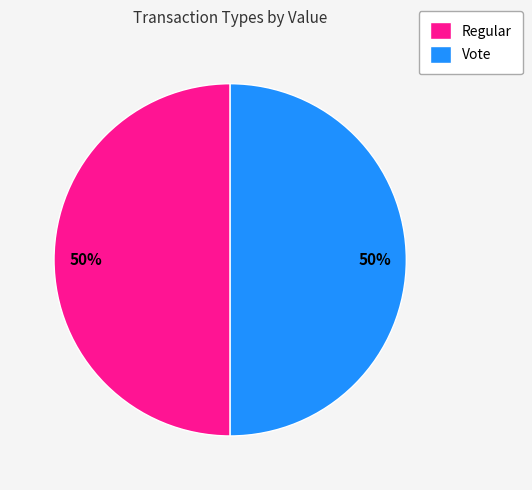

Do Regular and Vote together represent more than half of the pie?

Yes